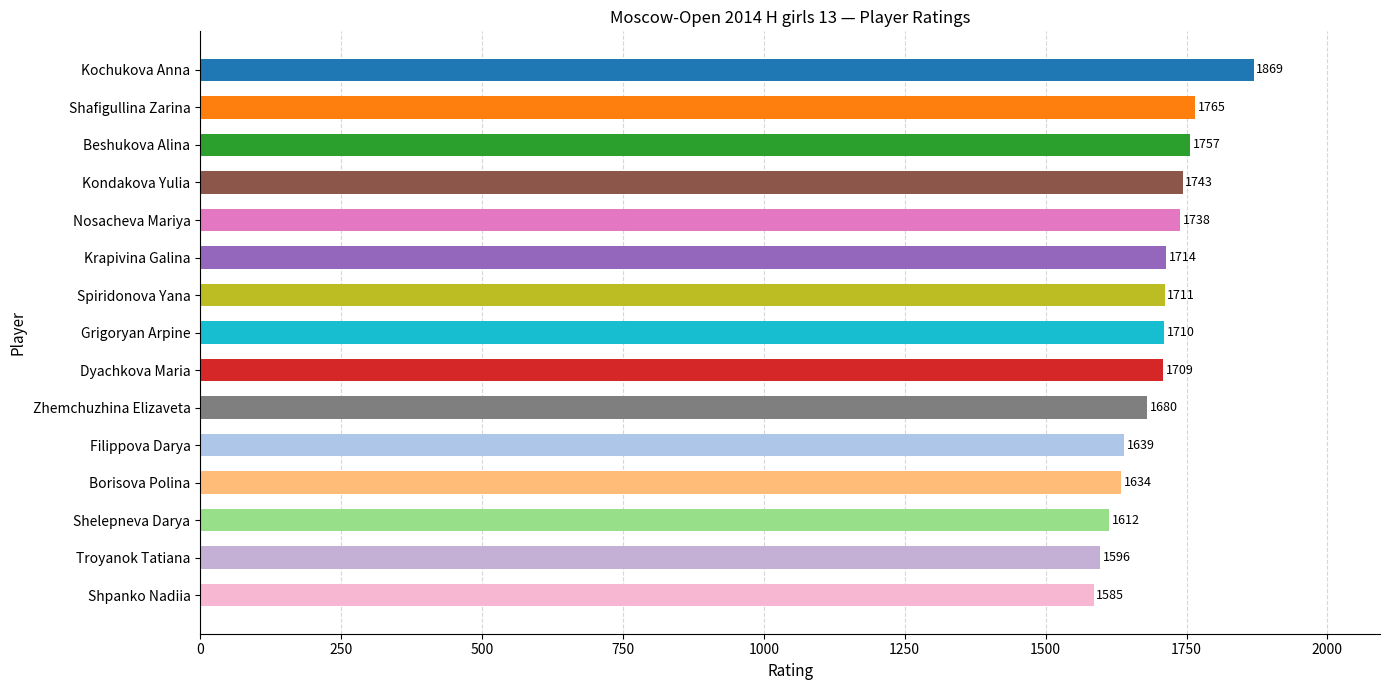

What is the ratio of the value at Spiridonova Yana to the value at Krapivina Galina?

1.0